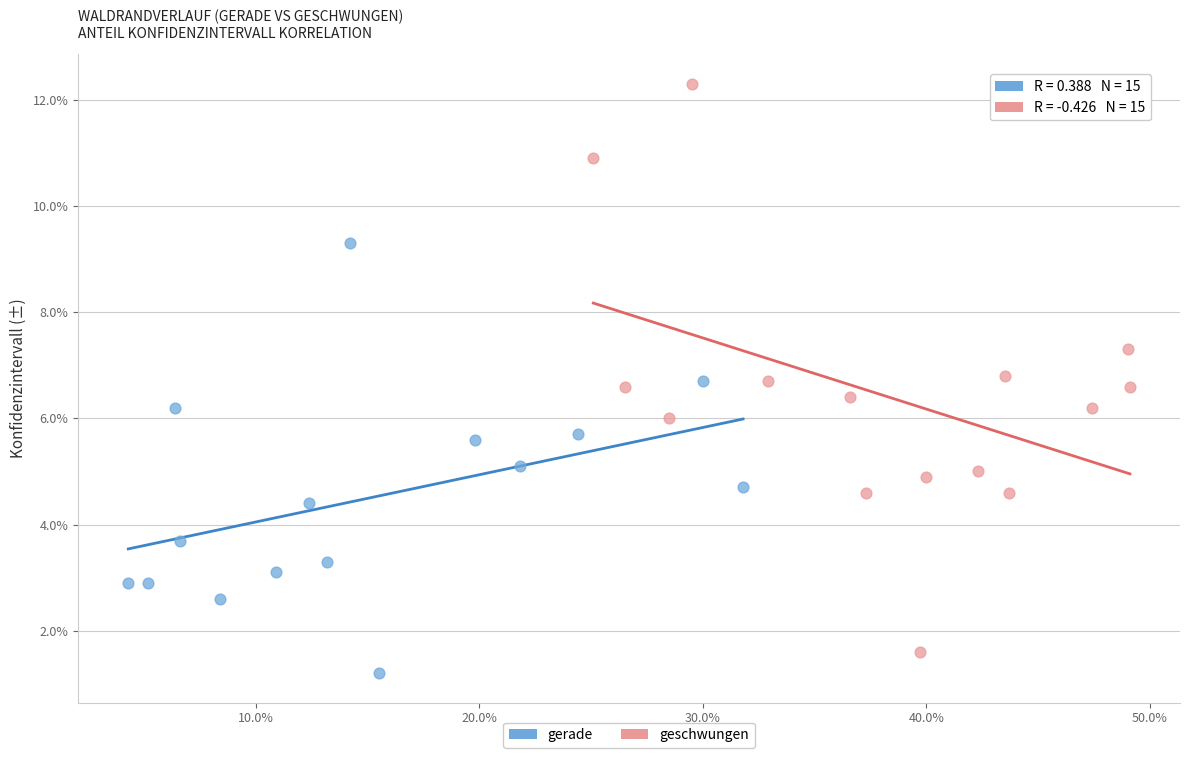

Which series has the largest Y range (max minus min)?

geschwungen